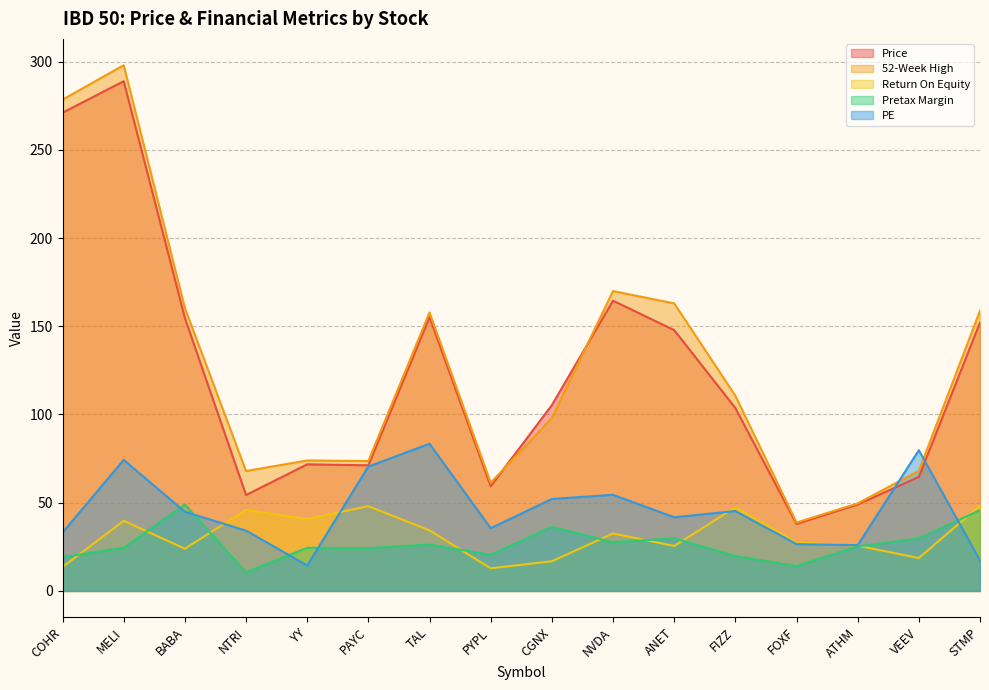

What is the difference between the Pretax Margin values at NVDA and ANET?

2.3